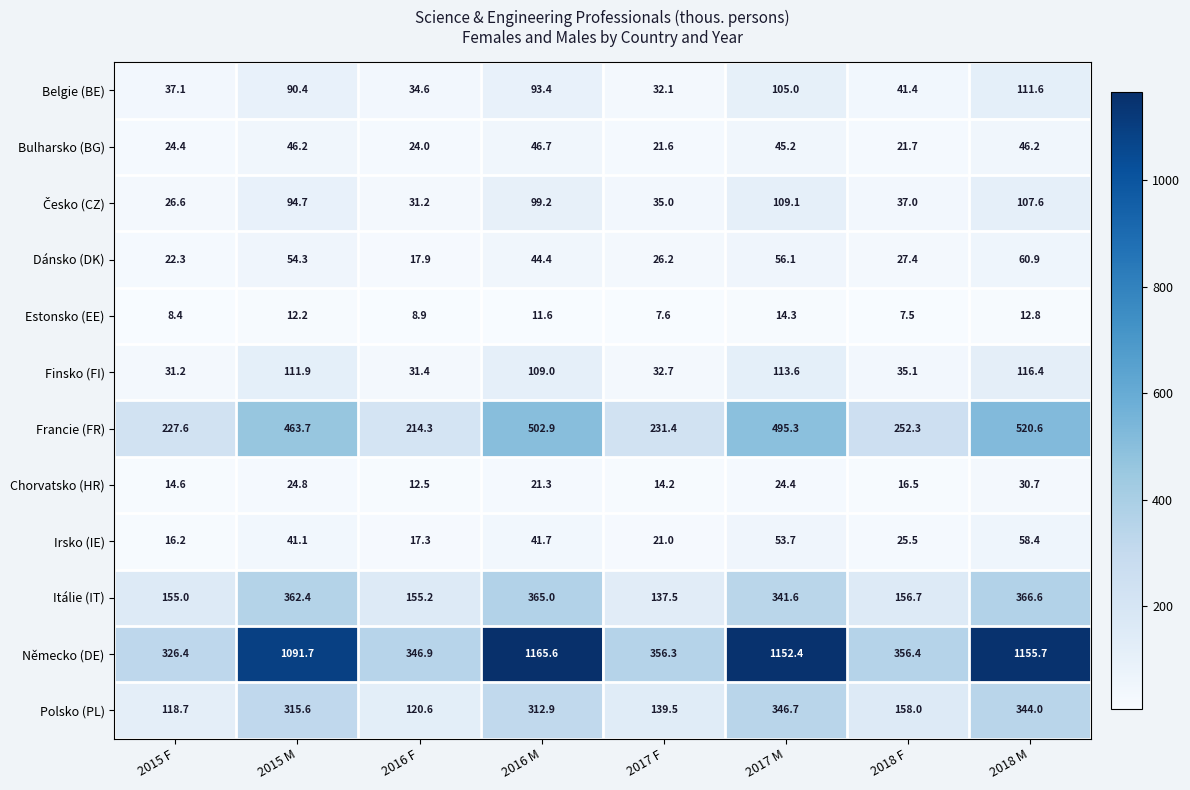

Is the value of Polsko (PL) at 2015 M greater than the value of Estonsko (EE) at 2015 M?

Yes